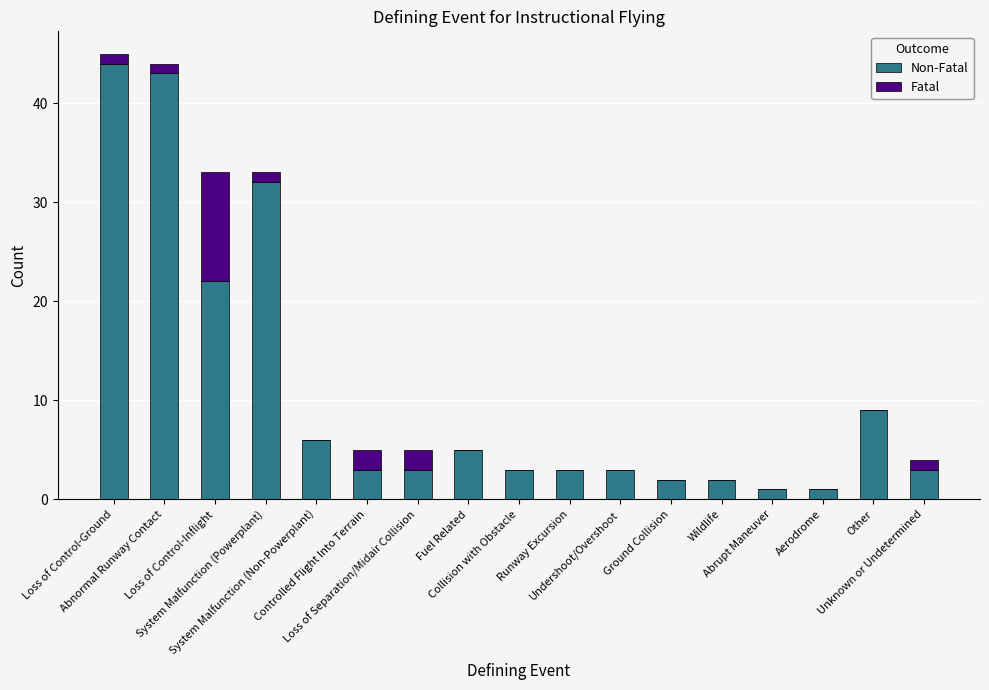

Rank the series by their average value, from lowest to highest.

Fatal, Non-Fatal